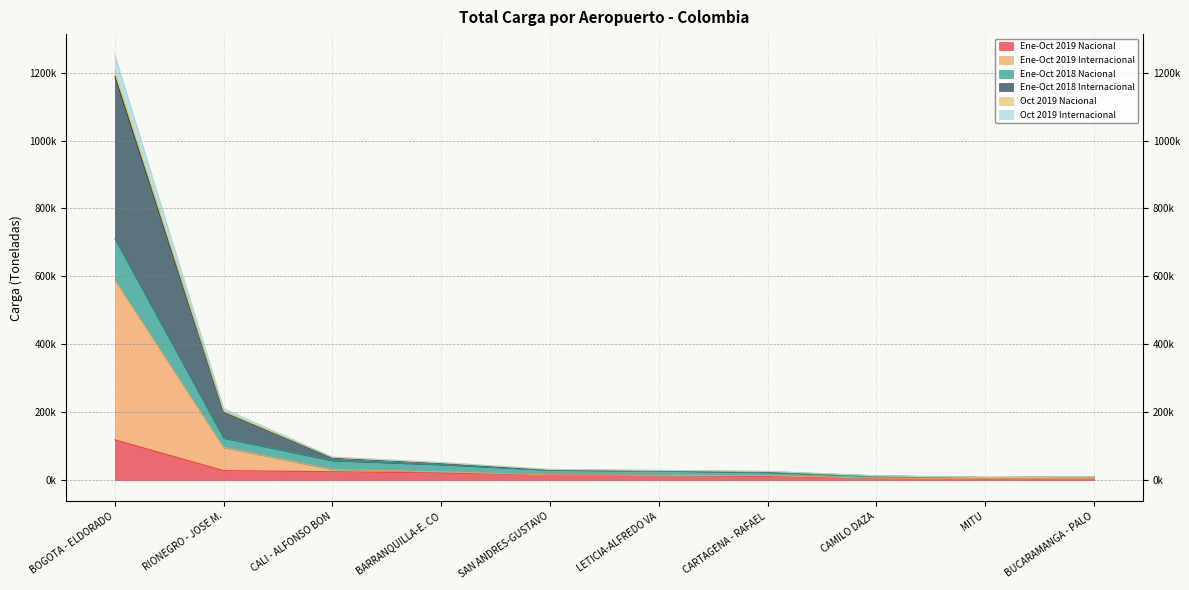

Is it true that Ene-Oct 2018 Internacional equals 12630.4 at CAMILO DAZA?

True